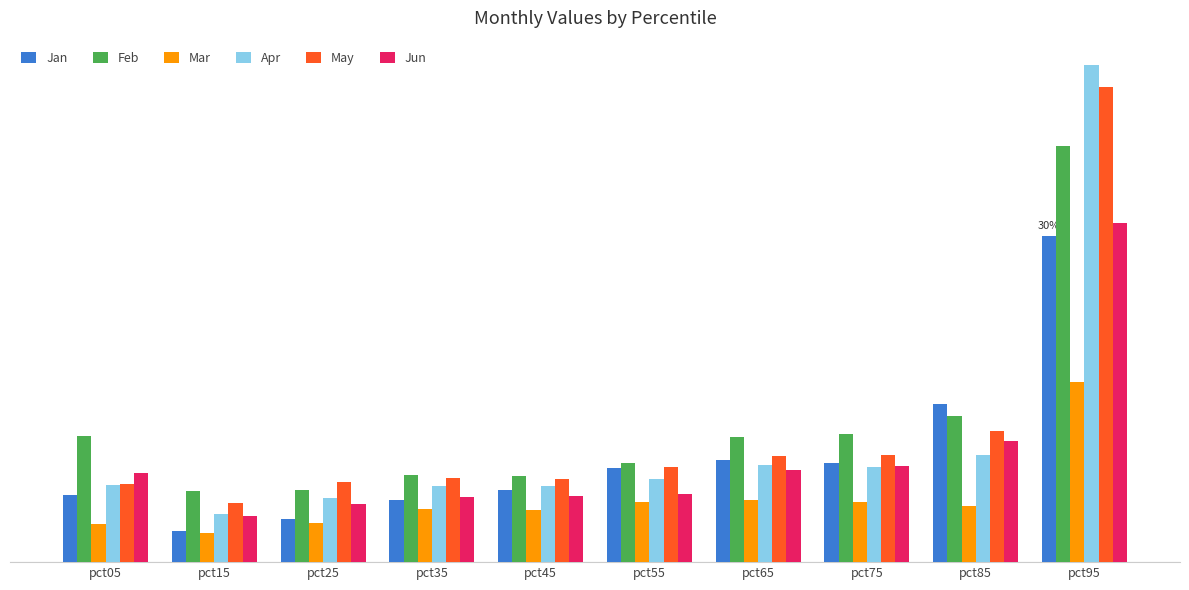

What are all the series names shown in the legend?

Jan, Feb, Mar, Apr, May, Jun